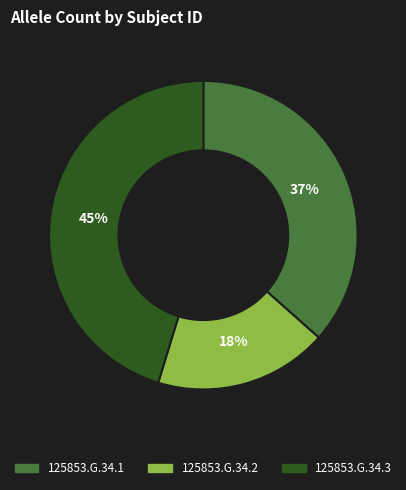

To the nearest percent, what is the difference between the largest and smallest slice percentages?

27%